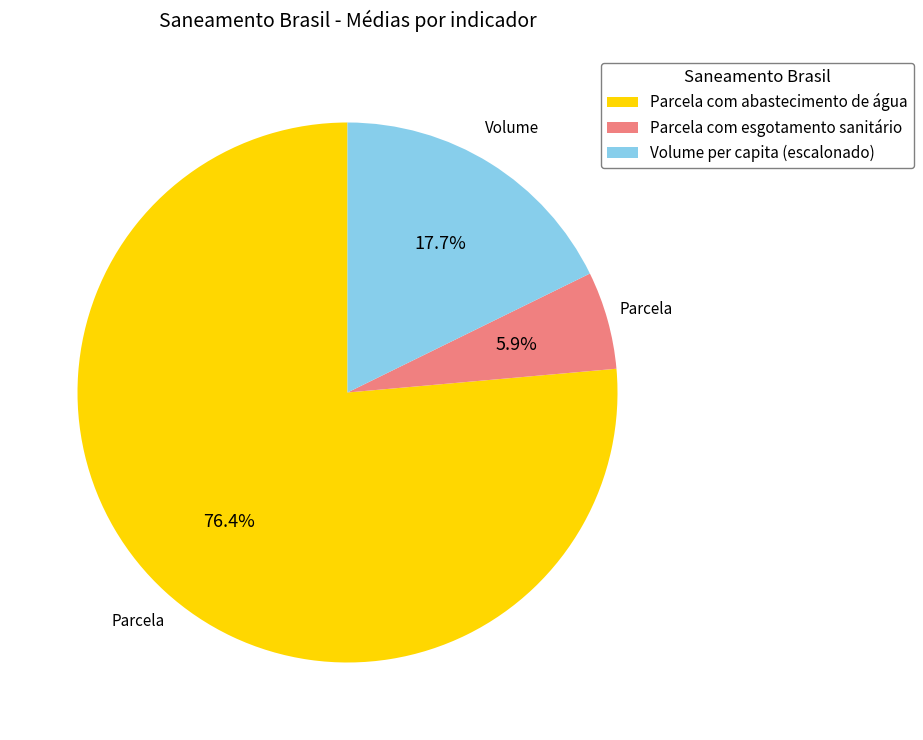

Between Parcela com esgotamento sanitário and Parcela com abastecimento de água, which is larger?

Parcela com abastecimento de água